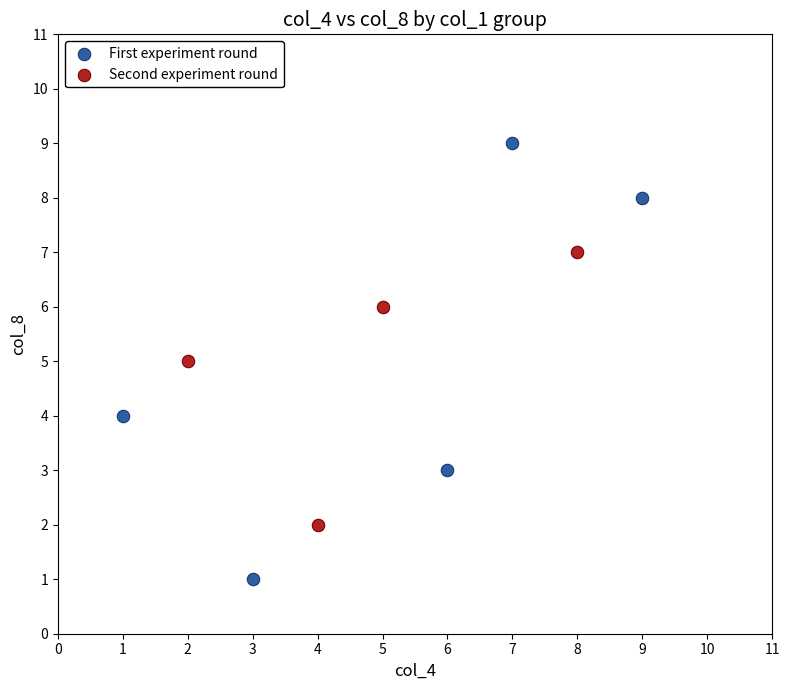

Which series contains the highest Y value?

First experiment round